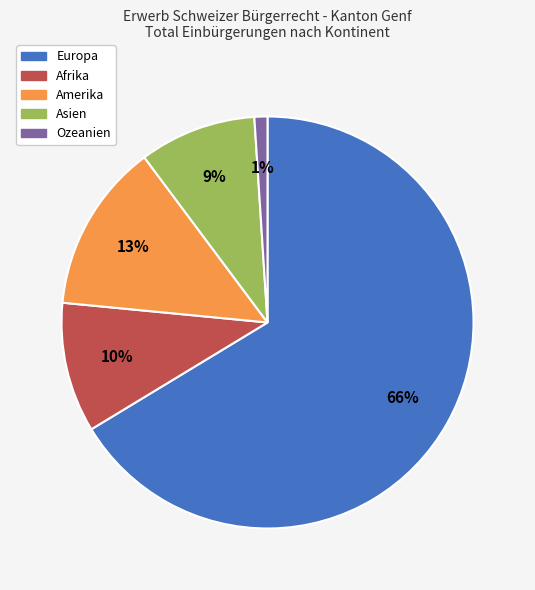

Rank the categories by value from lowest to highest.

Ozeanien, Asien, Afrika, Amerika, Europa